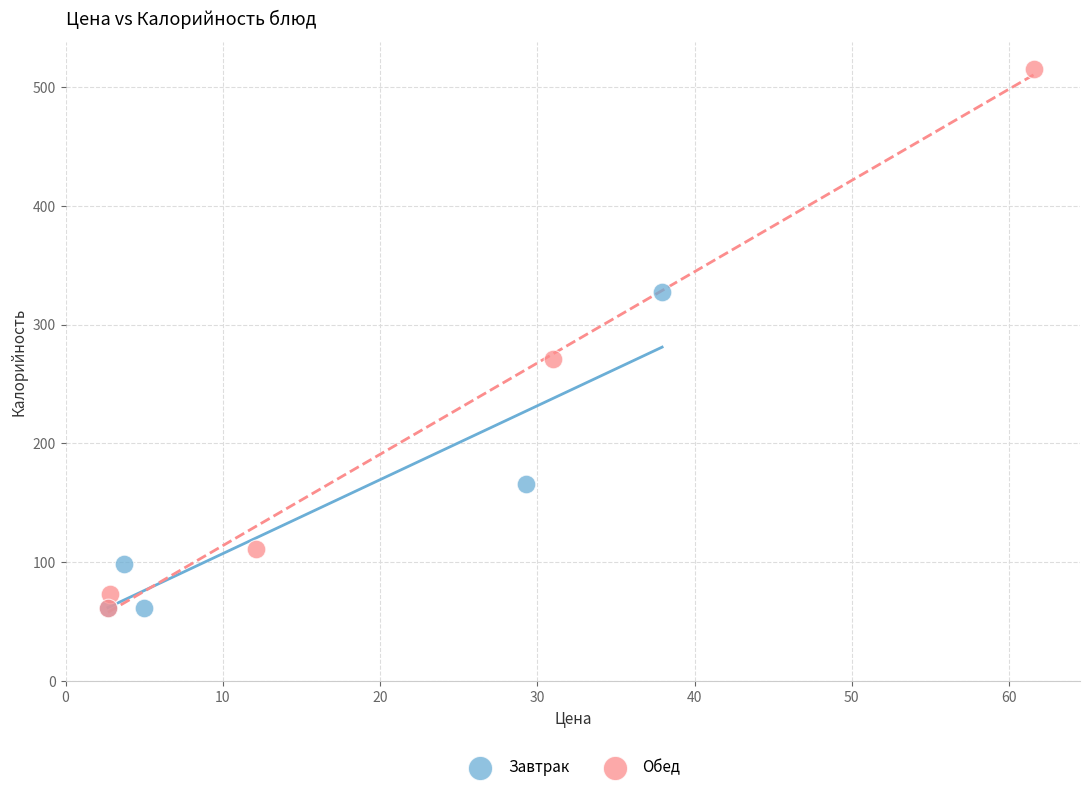

Which series has the largest Y range (max minus min)?

Обед